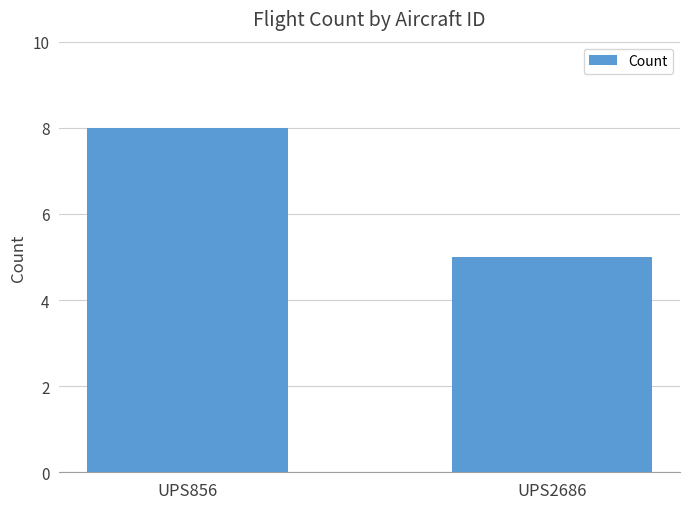

What is the sum of the values at UPS2686 and UPS856?

13